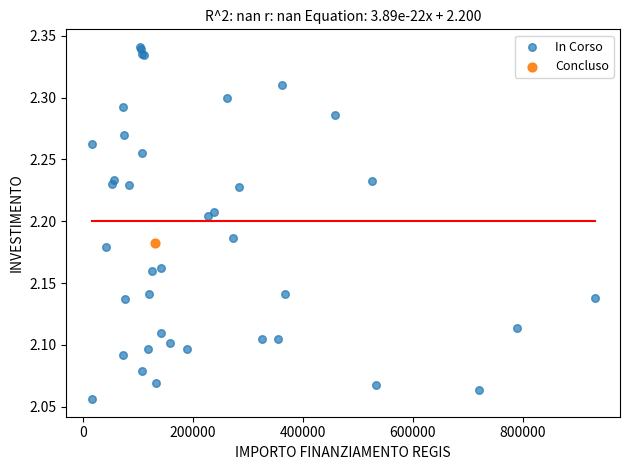

What are all the series names shown in the legend?

In Corso, Concluso